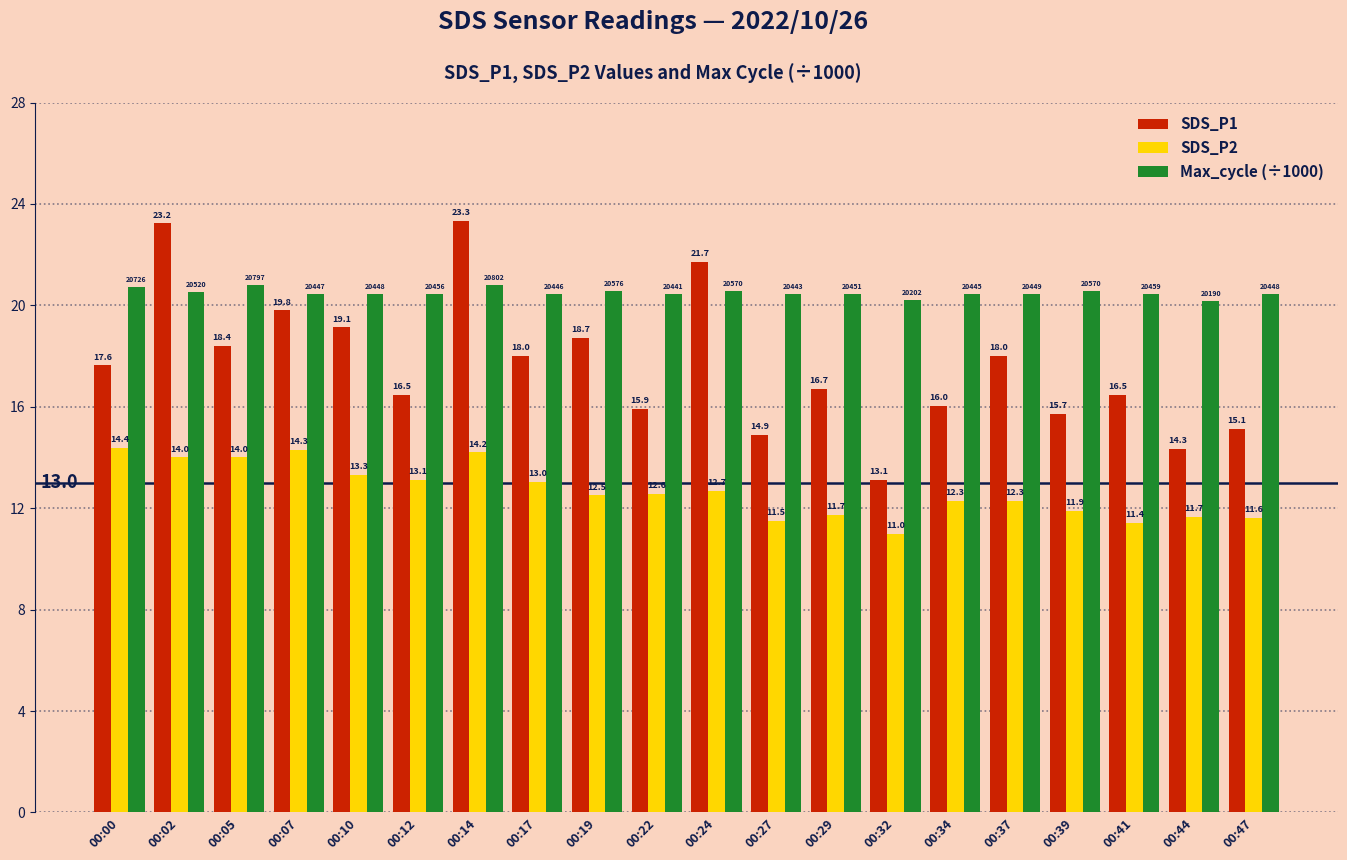

What is the average value of the SDS_P2 series?

12.7